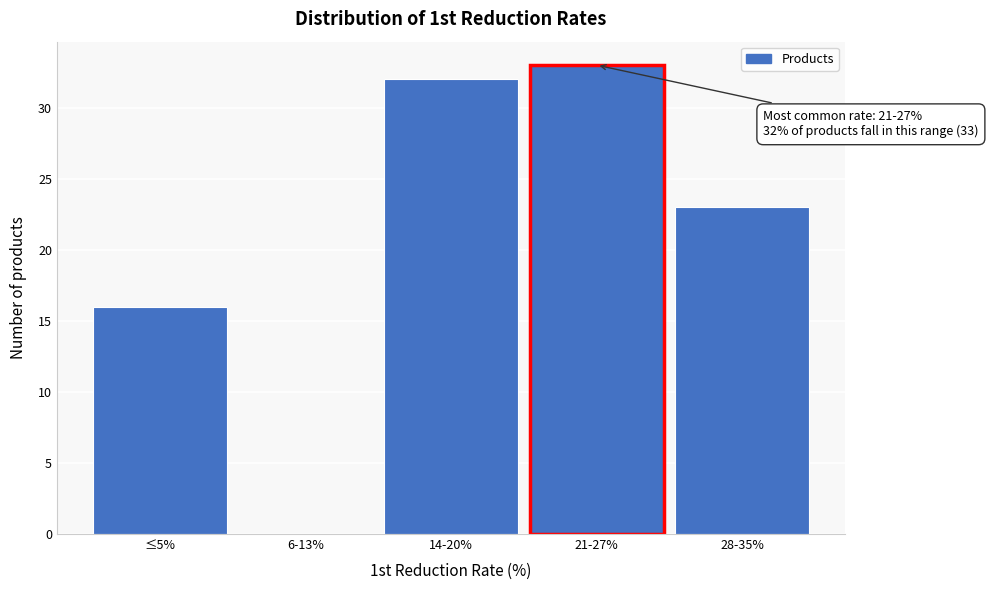

Reading left to right, transcribe all the data shown in this chart.

≤5%=16	6-13%=0	14-20%=32	21-27%=33	28-35%=23